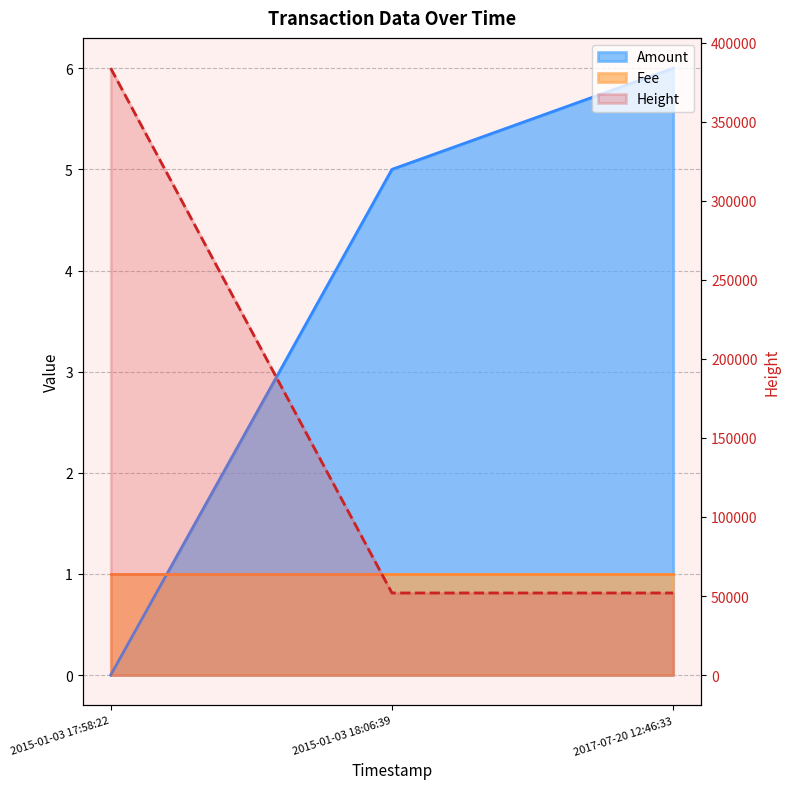

What is the maximum value for Amount?

6